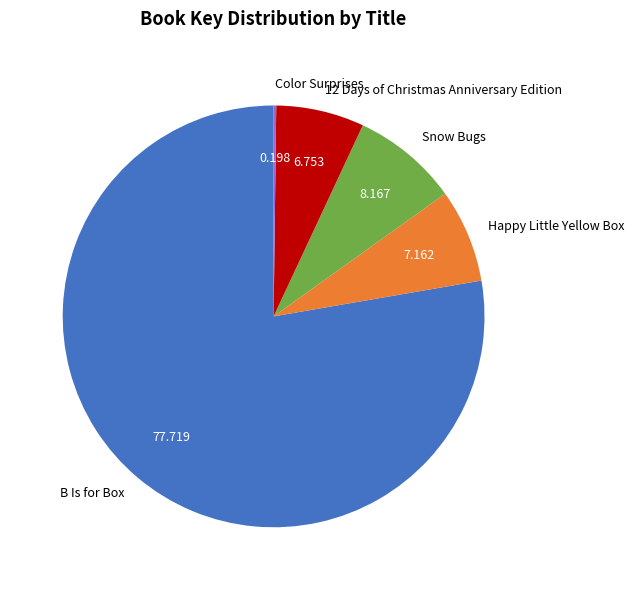

Is the sum of Happy Little Yellow Box and Snow Bugs greater than half?

No